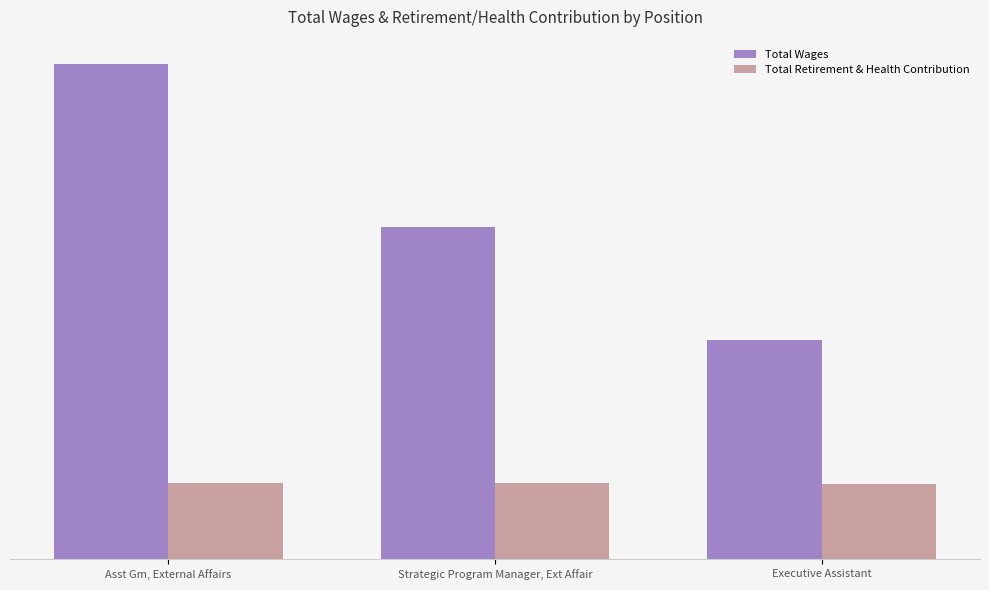

Which series has the largest total across all categories?

Total Wages